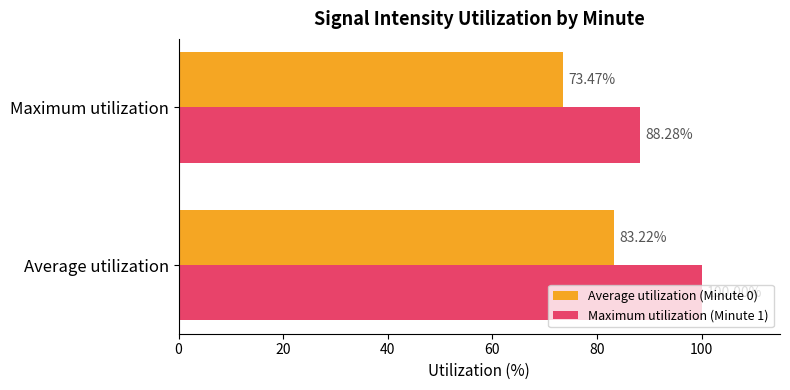

Between Average utilization and Maximum utilization, which series saw the biggest shift?

Maximum utilization (Minute 1)